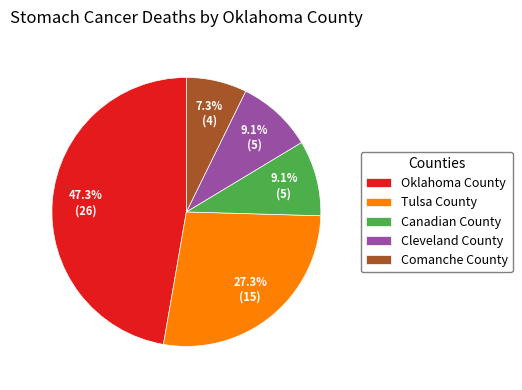

How many slices are in this pie chart?

5